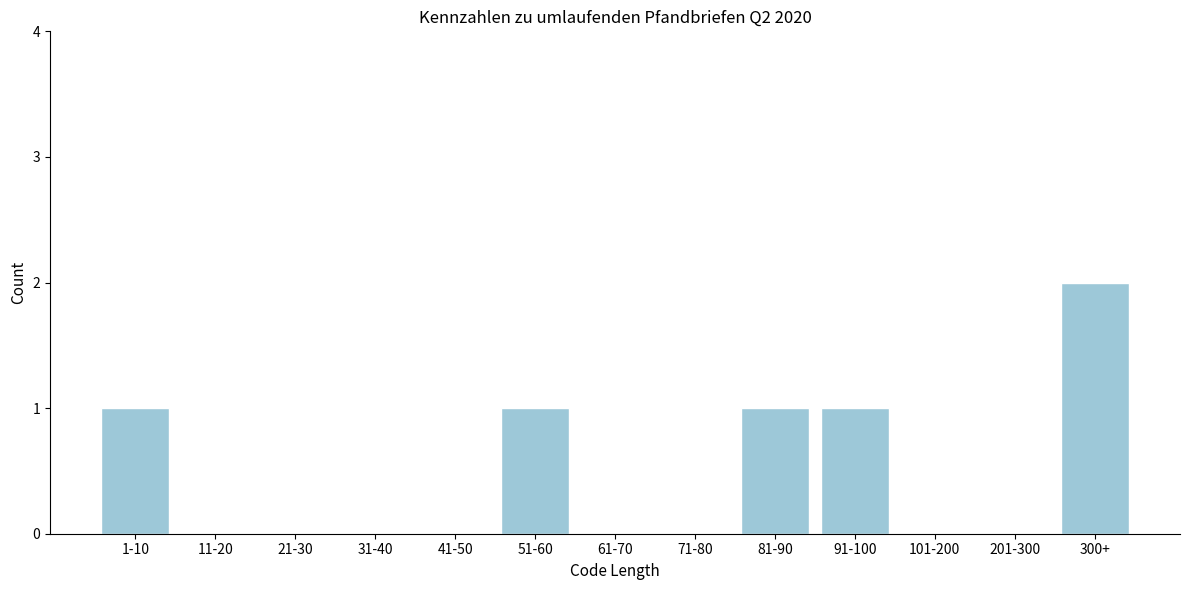

Reading left to right, transcribe all the data shown in this chart.

1-10=1	11-20=0	21-30=0	31-40=0	41-50=0	51-60=1	61-70=0	71-80=0	81-90=1	91-100=1	101-200=0	201-300=0	300+=2